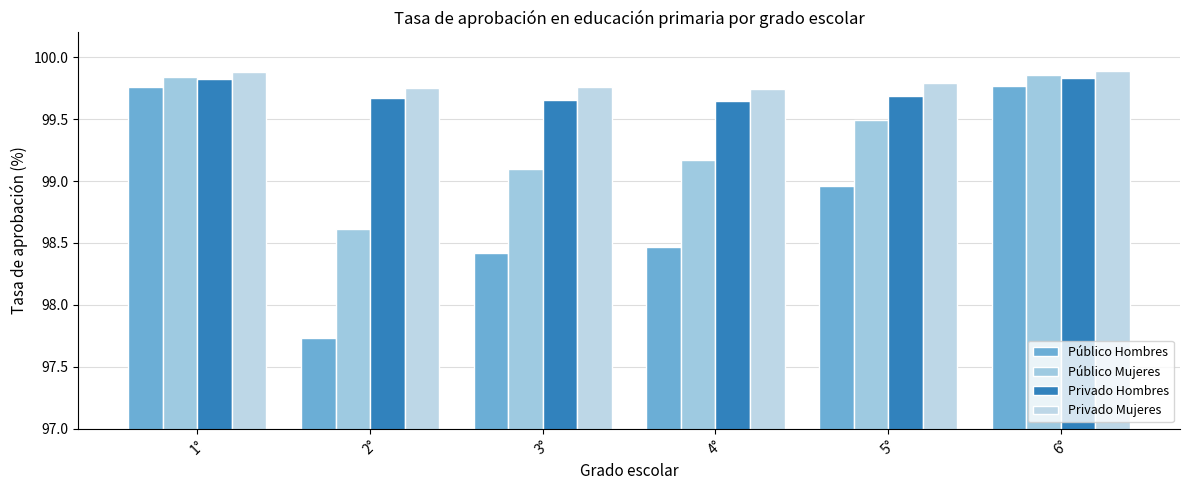

Reading left to right, what are all the values shown in this chart?

Público Hombres: 99.8	97.7	98.4	98.5	99.0	99.8
Público Mujeres: 99.8	98.6	99.1	99.2	99.5	99.9
Privado Hombres: 99.8	99.7	99.7	99.6	99.7	99.8
Privado Mujeres: 99.9	99.8	99.8	99.7	99.8	99.9